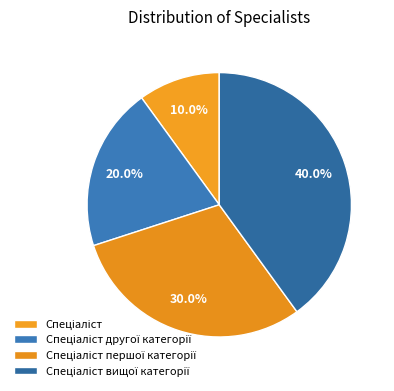

What percentage is NOT represented by Спеціаліст другої категорії?

80.0%